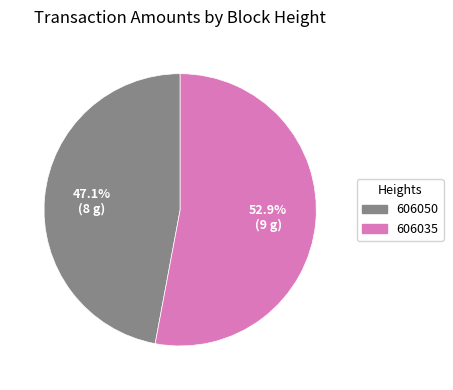

Which category has the biggest portion of the pie?

606035